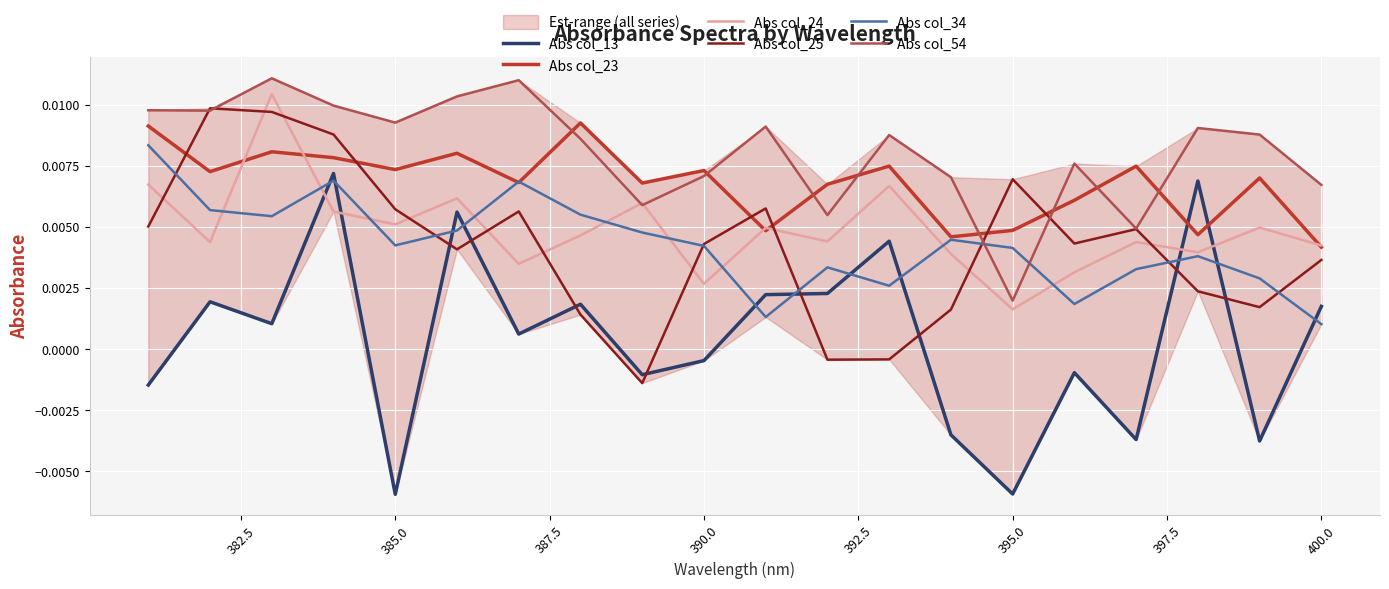

What is the sum of all Abs col_34 values?

0.1